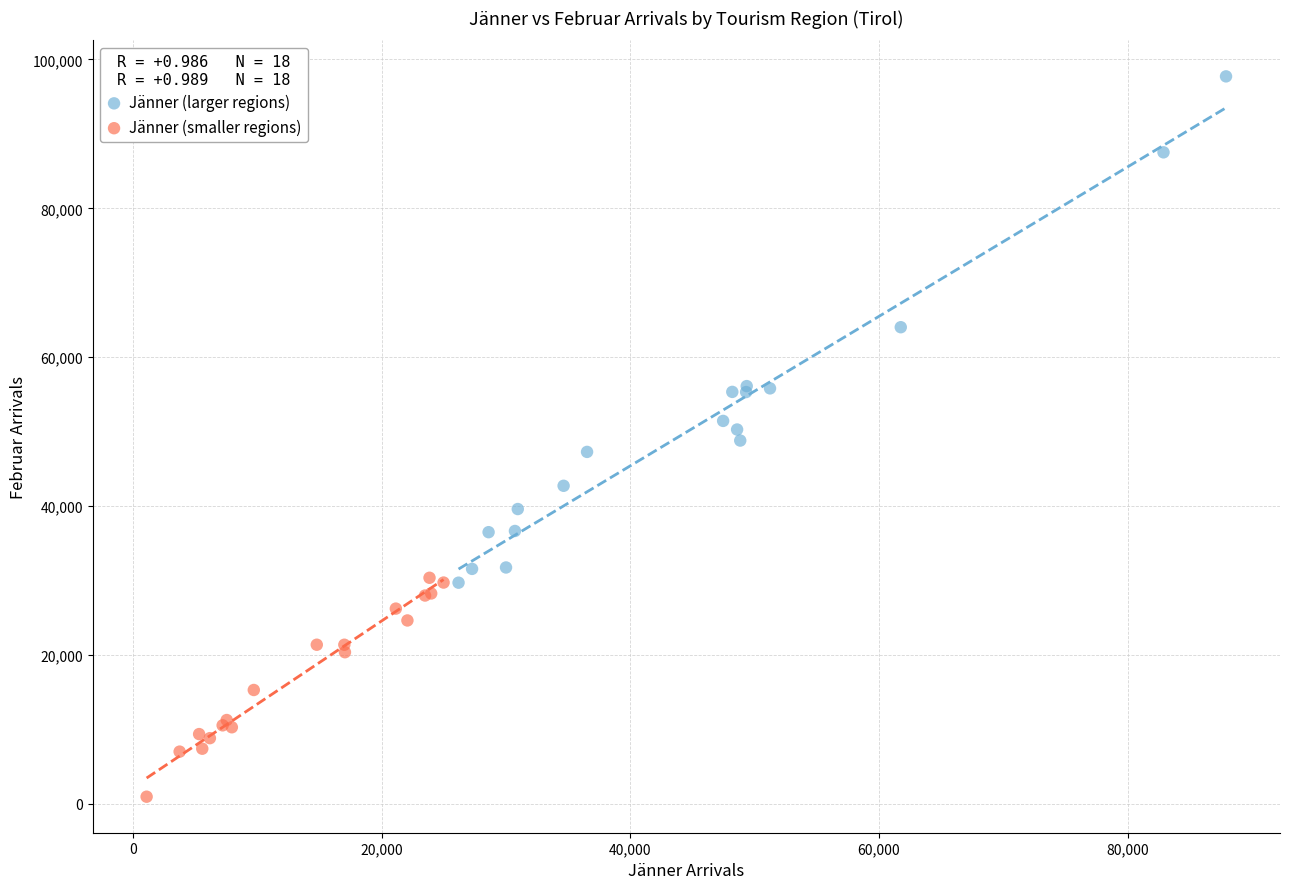

Which series reaches the minimum Y coordinate?

Jänner (smaller regions)